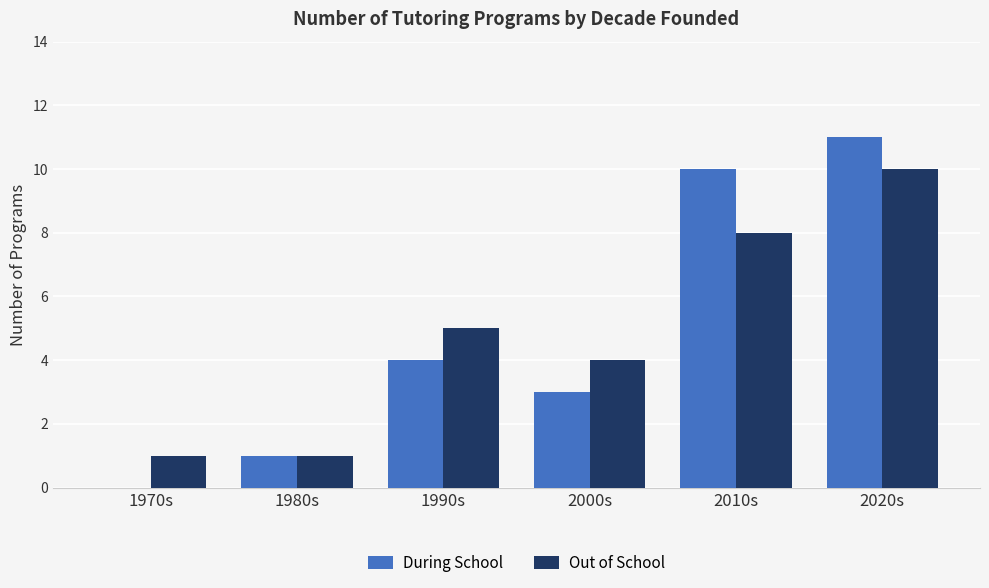

Is it true that Out of School equals 8 at 2010s?

True